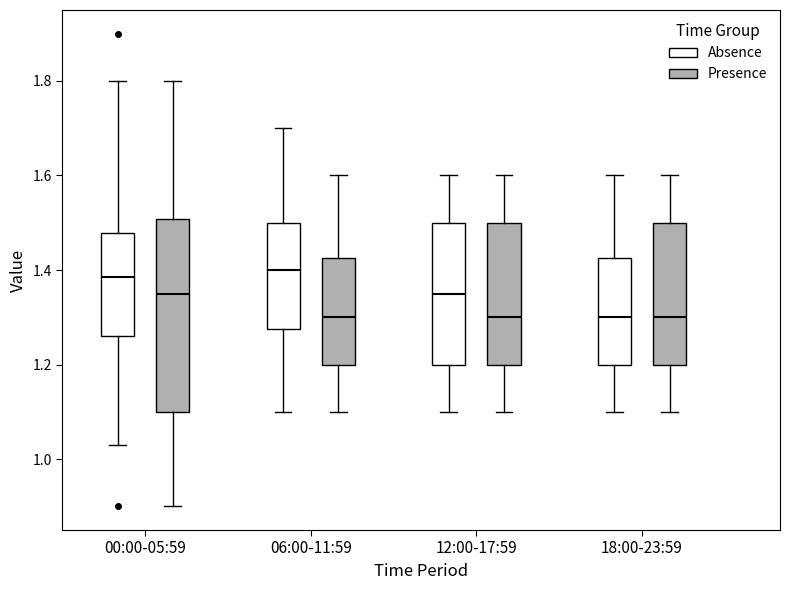

Reading left to right, transcribe this box plot: for each box, give where its median line is, the range the box spans, and where its two whiskers end, as read against the y-axis. The values are not printed on the chart, so give them approximately, as read against the axis.

00:00-05:59 (Absence): median 1.38, box 1.26 to 1.48, whiskers 1.04 to 1.80
00:00-05:59 (Presence): median 1.36, box 1.10 to 1.50, whiskers 0.90 to 1.80
06:00-11:59 (Absence): median 1.40, box 1.28 to 1.50, whiskers 1.10 to 1.70
06:00-11:59 (Presence): median 1.30, box 1.20 to 1.42, whiskers 1.10 to 1.60
12:00-17:59 (Absence): median 1.36, box 1.20 to 1.50, whiskers 1.10 to 1.60
12:00-17:59 (Presence): median 1.30, box 1.20 to 1.50, whiskers 1.10 to 1.60
18:00-23:59 (Absence): median 1.30, box 1.20 to 1.42, whiskers 1.10 to 1.60
18:00-23:59 (Presence): median 1.30, box 1.20 to 1.50, whiskers 1.10 to 1.60